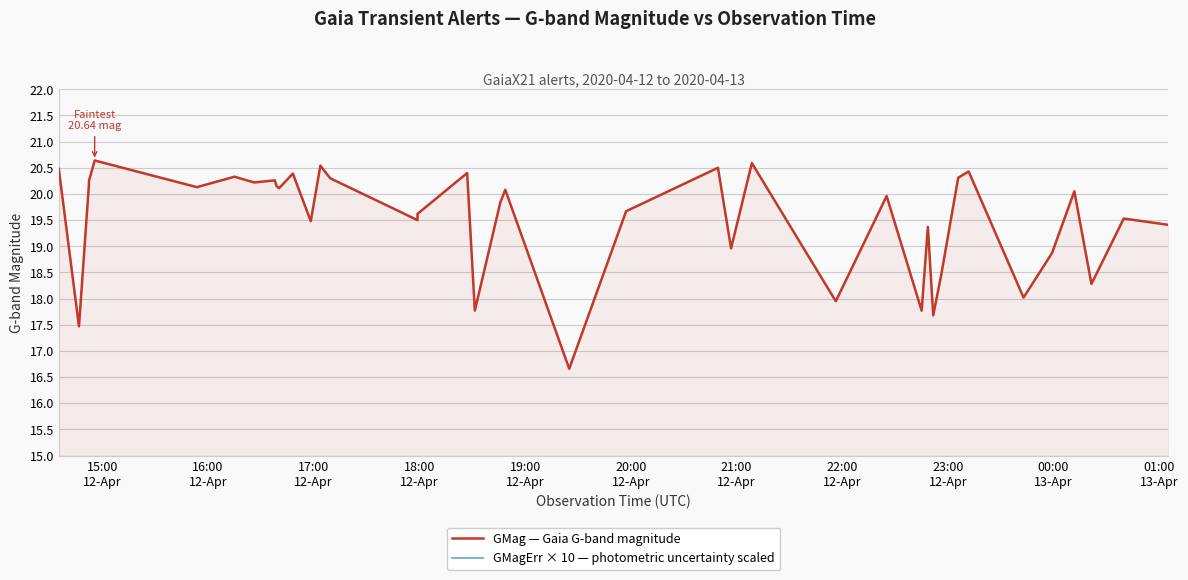

Does the chart have visible grid lines?

Yes